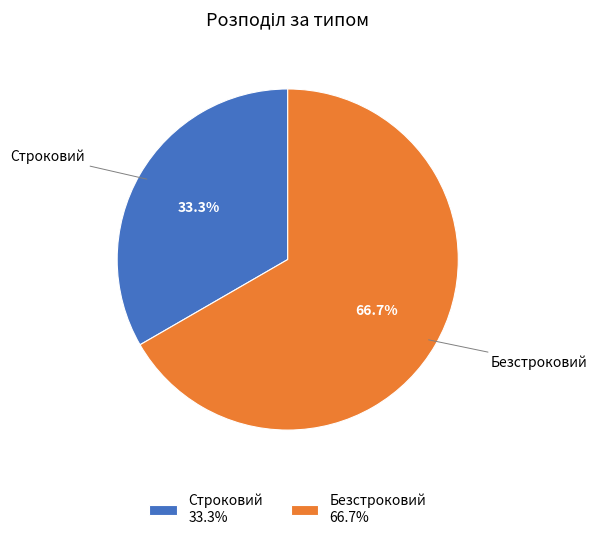

To the nearest percent, what is the difference between the largest and smallest slice percentages?

33%